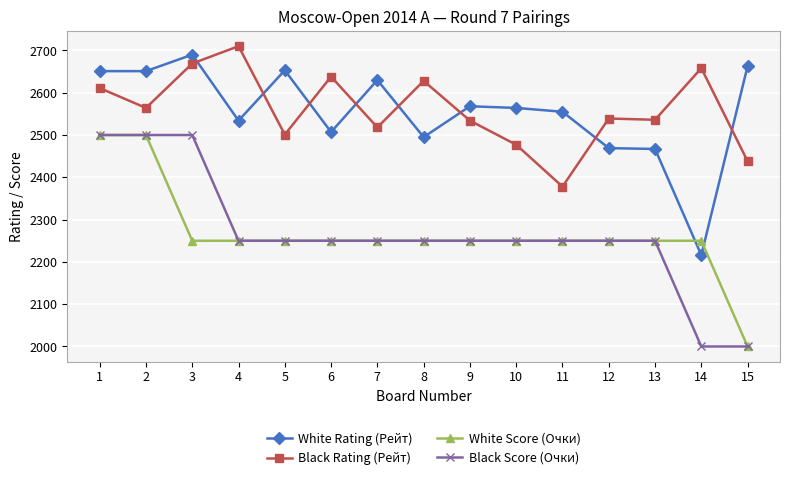

What is the difference between the highest and lowest values at 14?

658